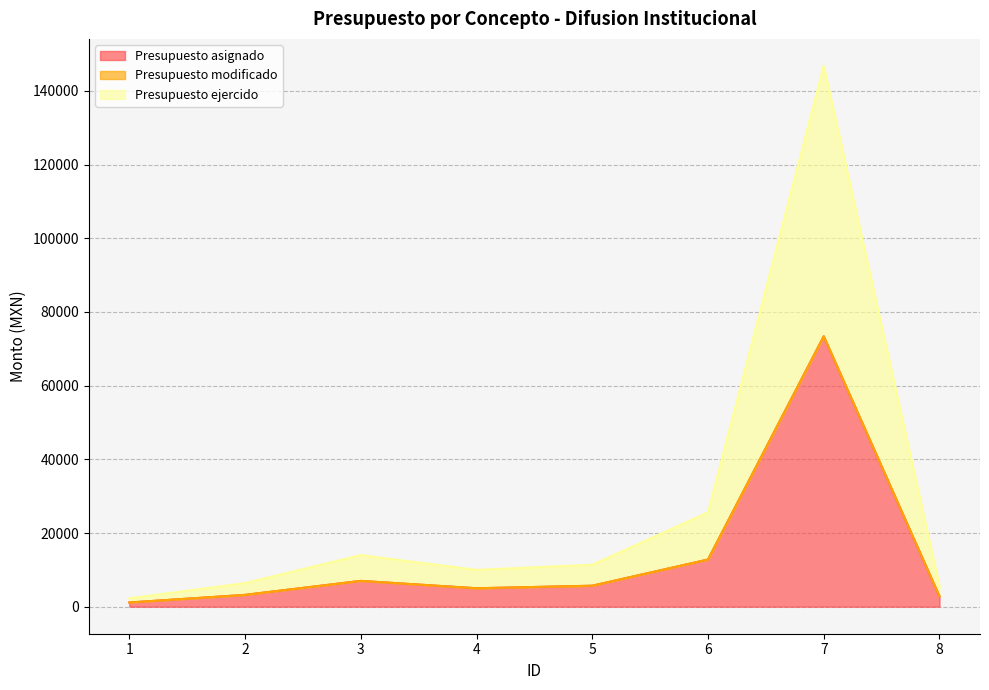

The Presupuesto asignado series shows 1159.6 at 5. True or false?

False